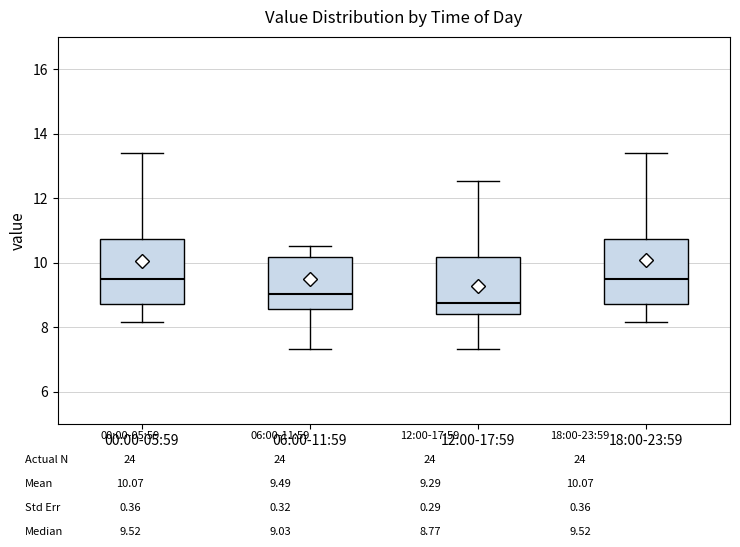

Where does the lower whisker of the box for 18:00-23:59 end on the y-axis? The values are not printed on the chart, so give them approximately, as read against the axis.

8.2